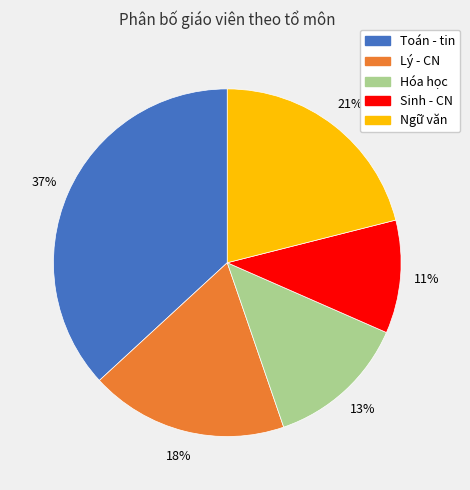

Does Hóa học represent more than half of the total?

No